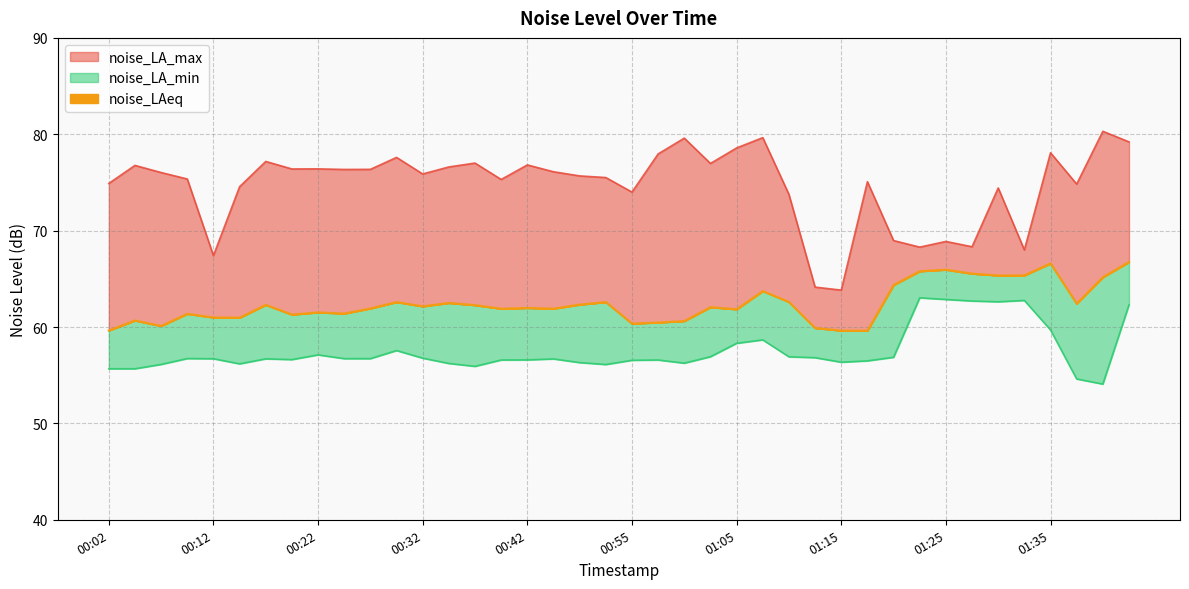

Which series has the widest spread of values?

noise_LA_max